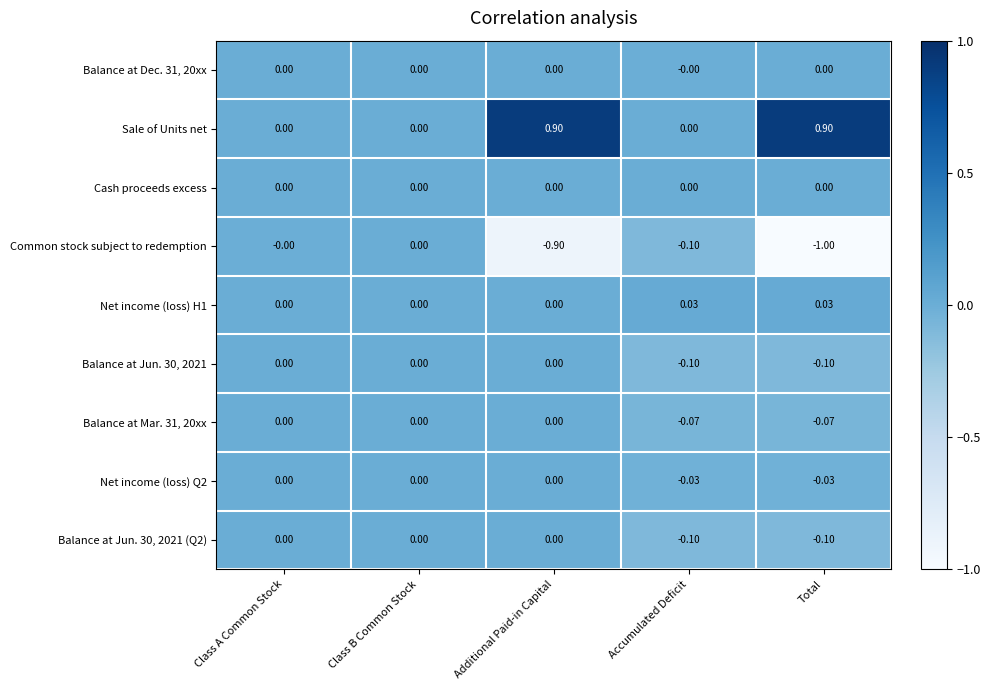

Which series has the largest total across all categories?

Sale of Units net